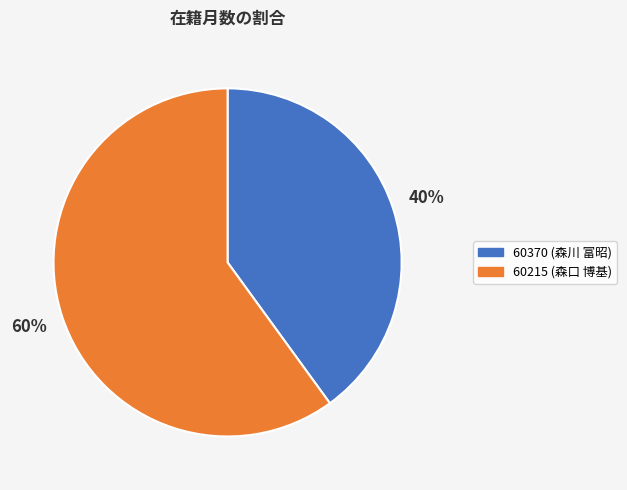

What is the largest slice in the pie chart?

60215 (森口 博基)